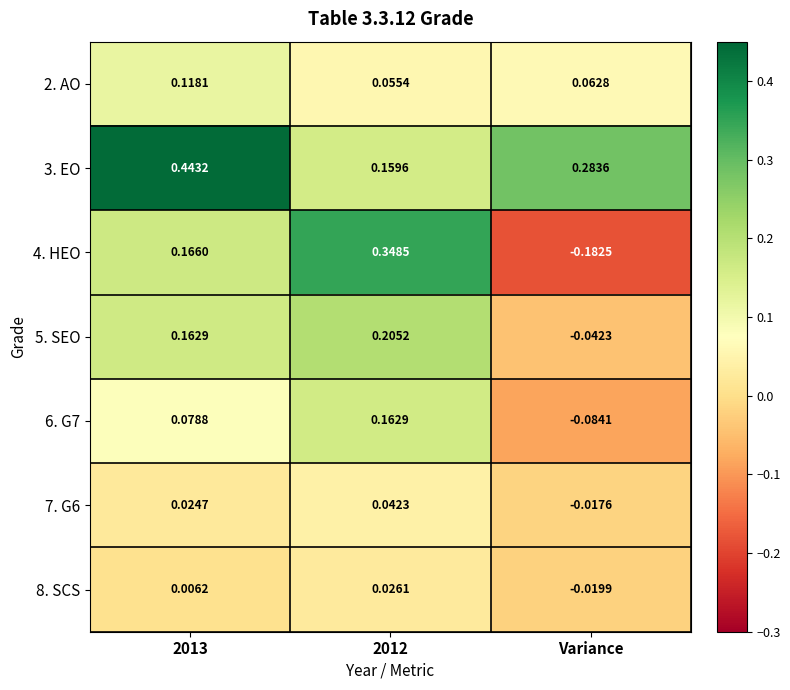

At which label is 7. G6 closest to 0?

Variance